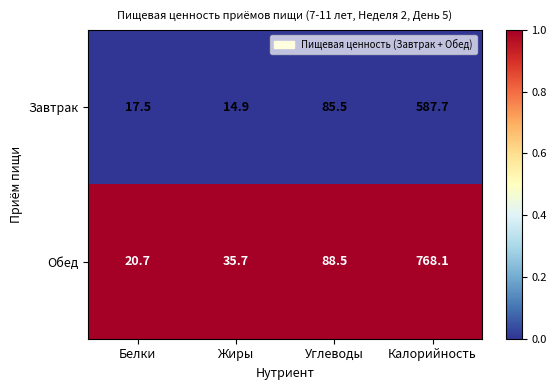

What is the difference between the maximum and minimum values in the Завтрак series?

572.8